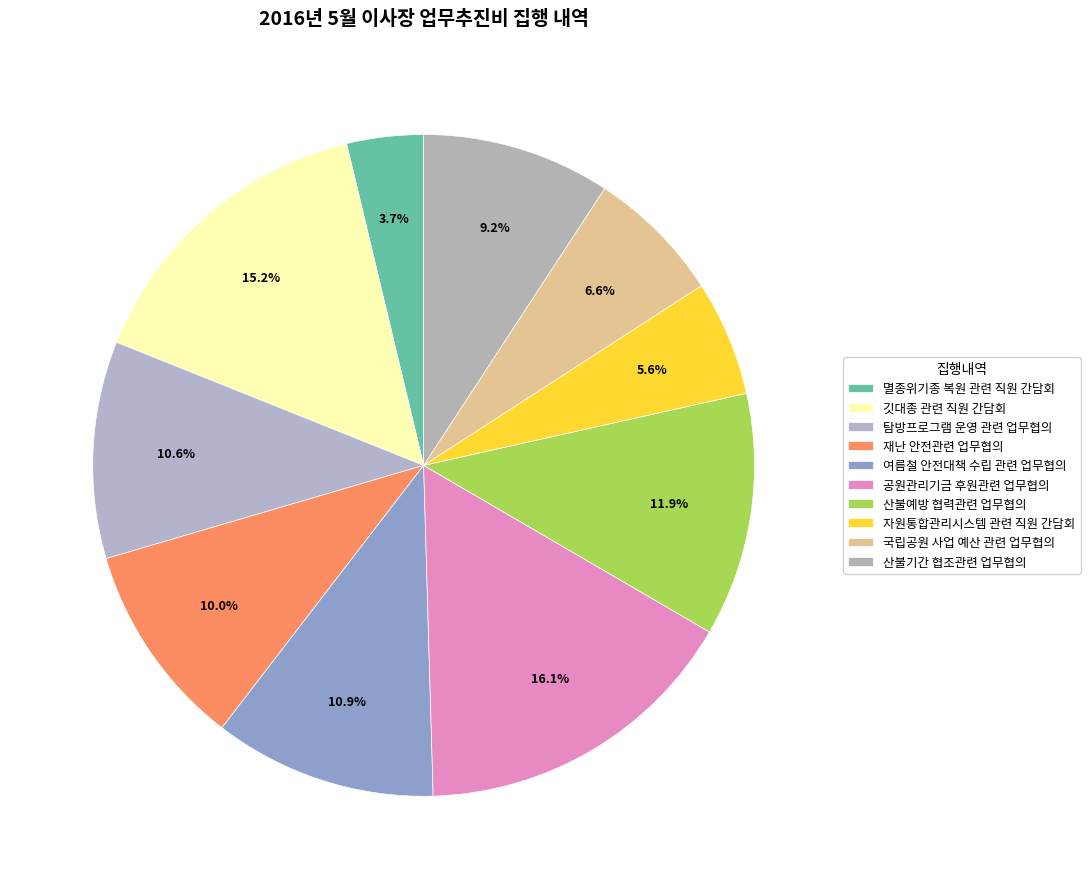

True or false: 산불기간 협조관련 업무협의 accounts for 9% of the total.

True